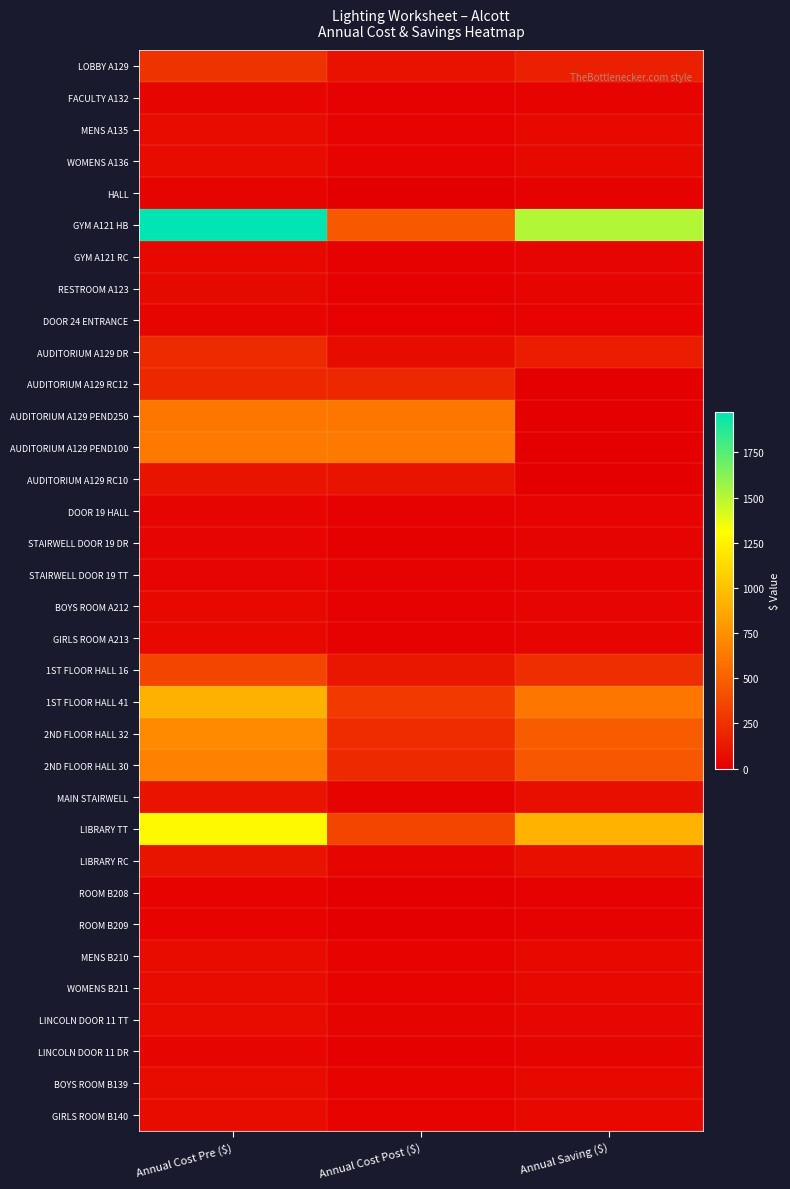

What is the difference between the highest and lowest values at Annual Cost Post ($)?

619.2